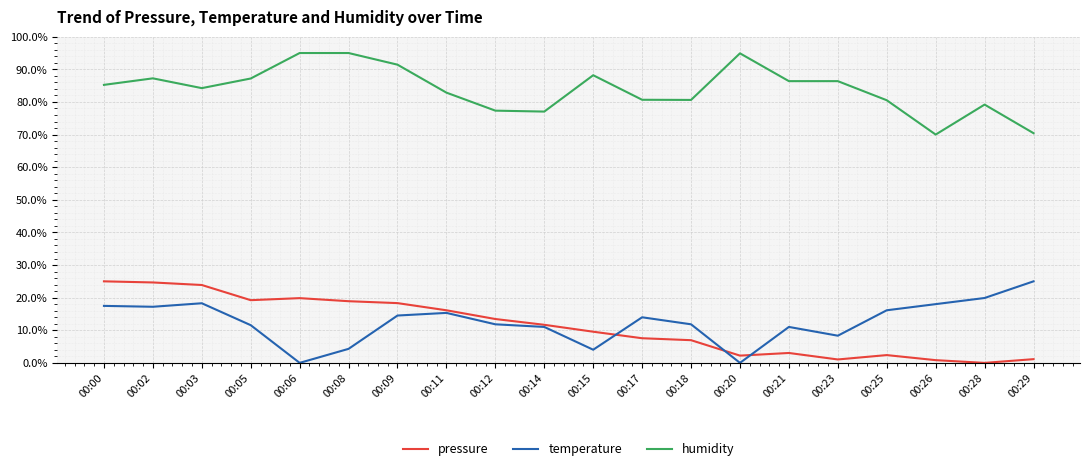

What is the greatest value displayed?

95.0